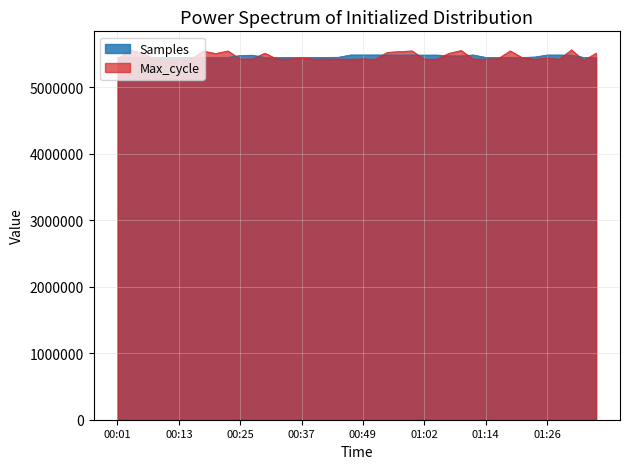

Reading left to right, what are all the values shown in this chart?

Samples: 00:01=5451403.0	00:03=5453231.0	00:05=5453228.0	00:08=5453591.0	00:10=5451749.0	00:13=5453055.0	00:15=5453028.0	00:18=5452738.0	00:20=5453014.0	00:23=5453125.0	00:25=5480751.0	00:28=5485508.0	00:30=5451189.0	00:32=5452471.0	00:35=5453008.0	00:37=5451215.0	00:40=5453206.0	00:42=5452917.0	00:45=5454405.0	00:47=5489014.0	00:49=5489141.0	00:52=5488883.0	00:54=5488881.0	00:57=5487929.0	00:59=5488941.0	01:02=5486720.0	01:04=5487565.0	01:07=5477901.0	01:09=5476342.0	01:11=5488627.0	01:14=5452355.0	01:16=5452131.0	01:19=5453664.0	01:21=5452330.0	01:24=5458024.0	01:26=5488364.0	01:29=5488420.0	01:31=5486667.0	01:33=5451851.0	01:36=5451350.0
Max_cycle: 00:01=5428684.5	00:03=5560535.6	00:05=5520112.1	00:08=5428413.2	00:10=5424615.0	00:13=5425428.9	00:15=5428684.5	00:18=5546428.1	00:20=5510074.1	00:23=5549412.4	00:25=5427328.0	00:28=5429498.4	00:30=5516313.9	00:32=5426785.4	00:35=5425700.2	00:37=5444419.8	00:40=5424615.0	00:42=5426785.4	00:45=5427599.3	00:47=5424343.7	00:49=5429498.4	00:52=5424343.7	00:54=5527708.5	00:57=5539374.3	00:59=5550226.3	01:02=5425700.2	01:04=5425428.9	01:07=5512515.7	01:09=5556194.8	01:11=5427599.3	01:14=5425700.2	01:16=5430854.9	01:19=5550226.3	01:21=5446590.2	01:24=5424343.7	01:26=5443877.2	01:29=5424343.7	01:31=5565961.6	01:33=5405352.8	01:36=5516313.9